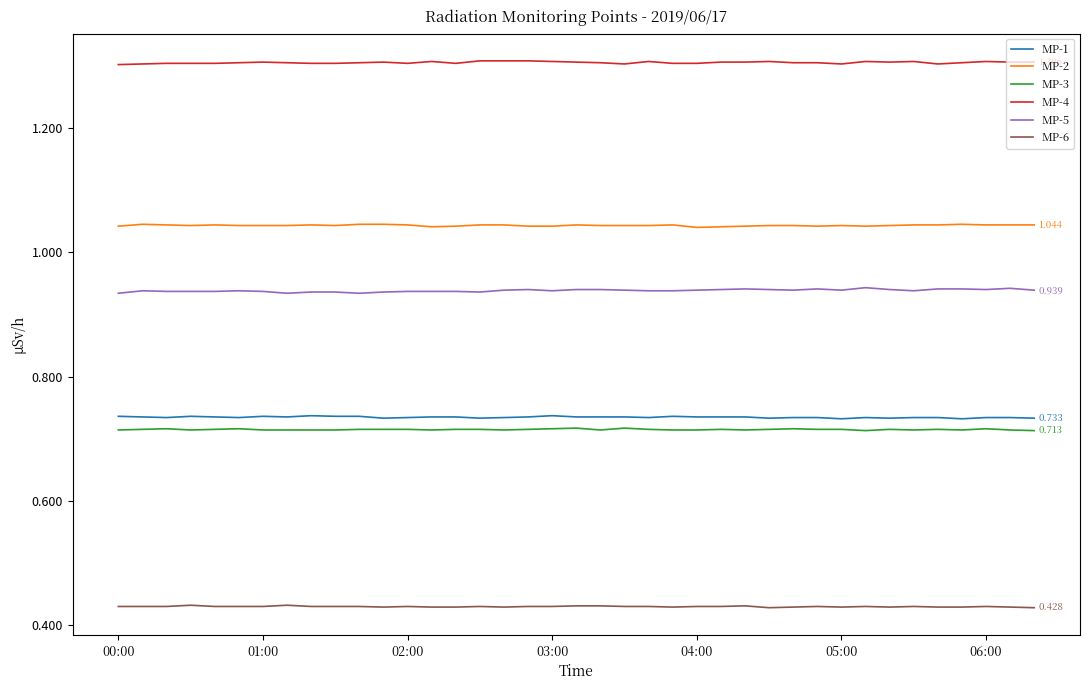

What is the sum of all MP-6 values?

16.8